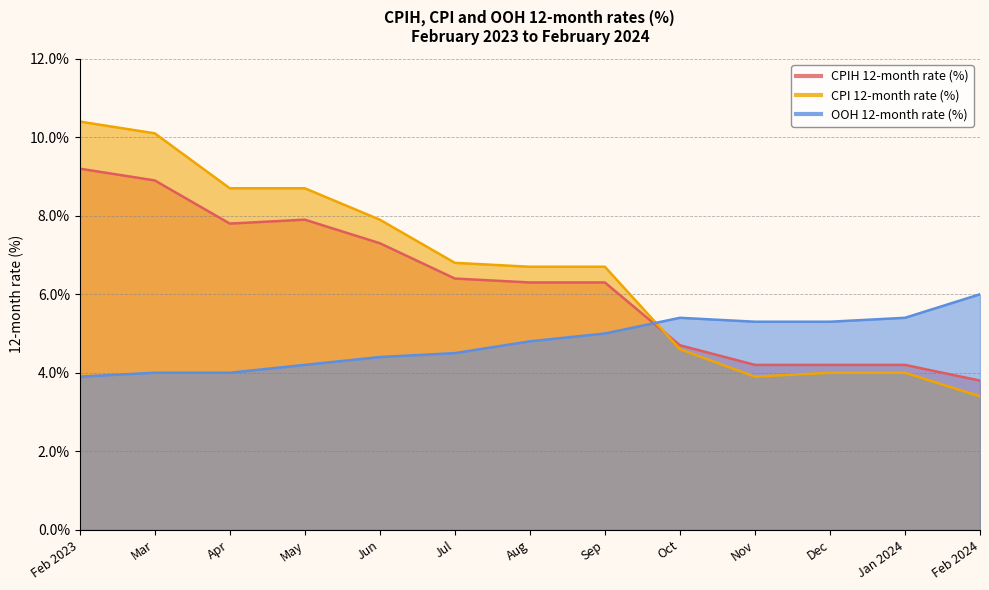

Which series has the largest total across all categories?

CPI 12-month rate (%)